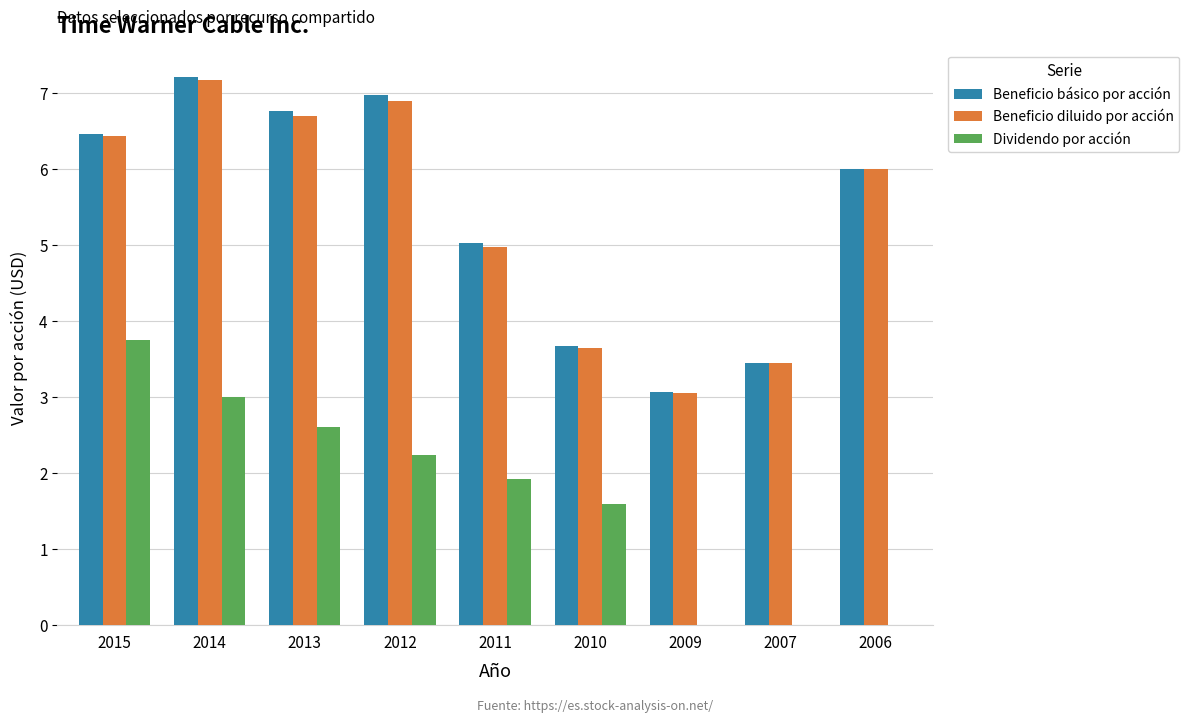

Which label corresponds to the largest value in the chart?

2014